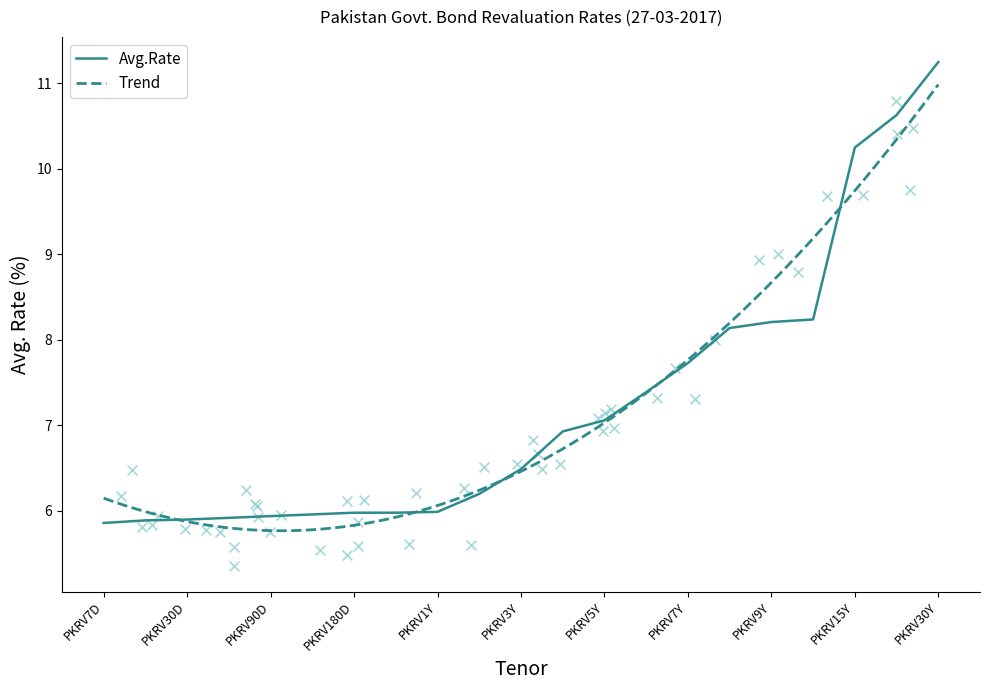

What is the change in value from PKRV1Y to PKRV2Y?

+0.2